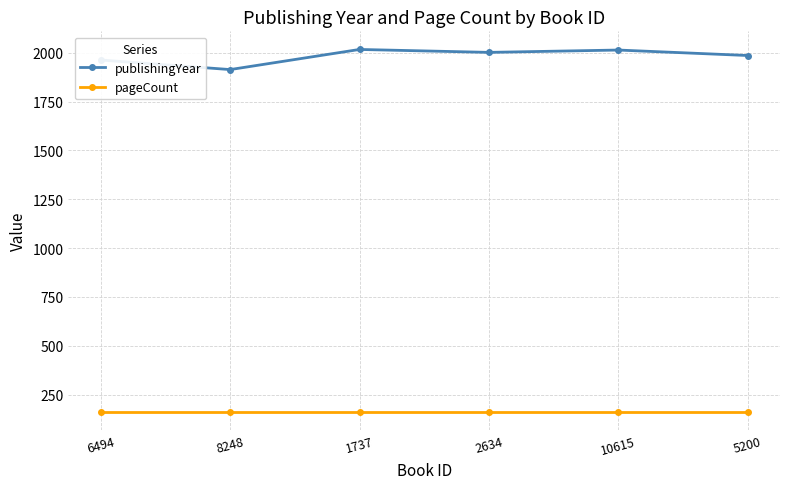

What is the minimum value shown in the chart?

162